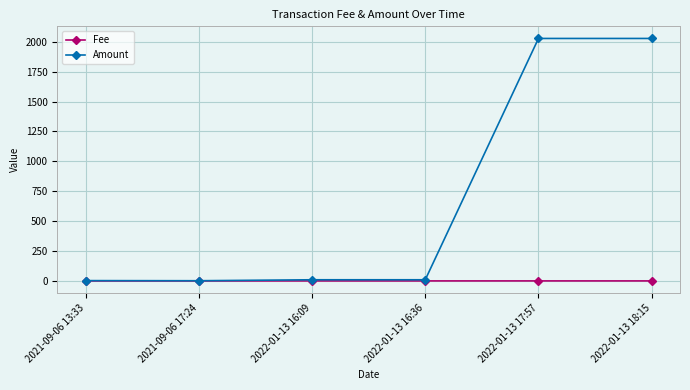

Which series has the widest spread of values?

Amount